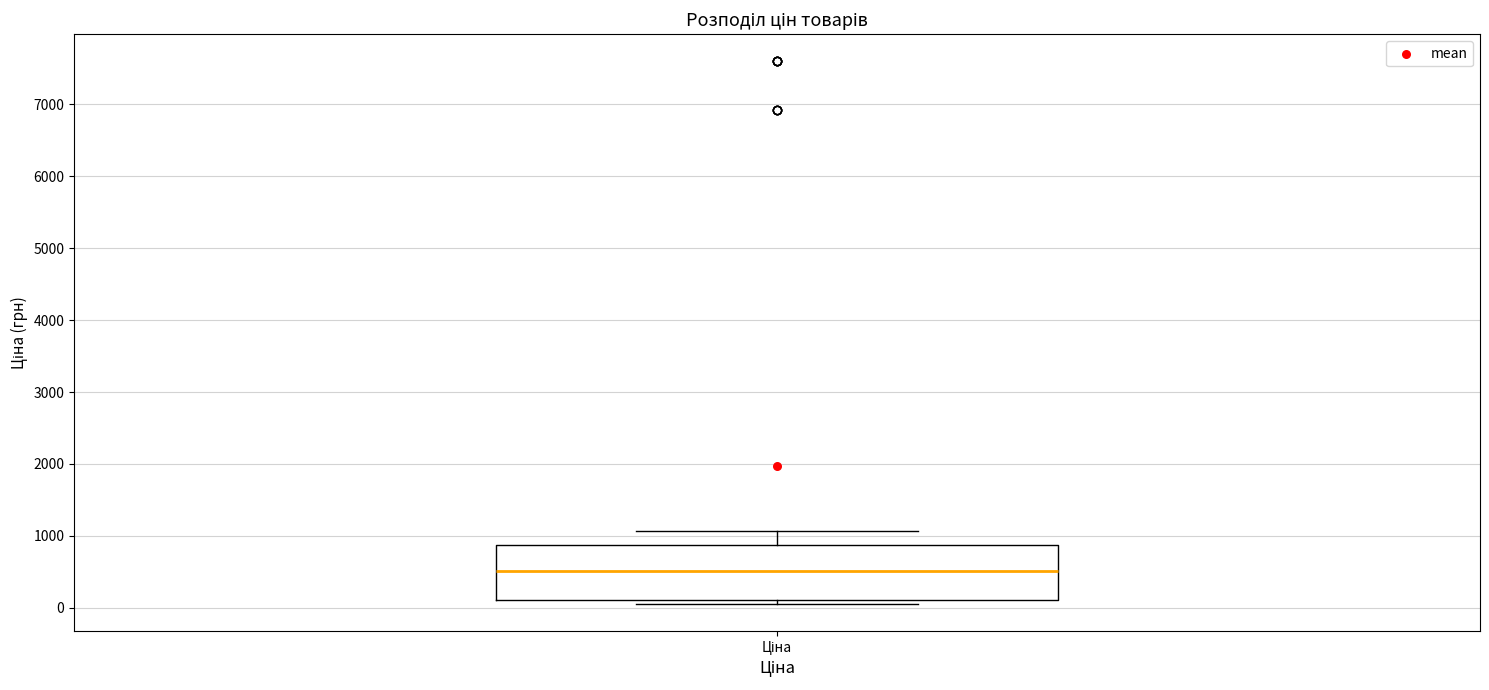

Transcribe this box plot: give where the median line is, the range the box spans, and where the two whiskers end, as read against the y-axis. The values are not printed on the chart, so give them approximately, as read against the axis.

median 500, box 100 to 900, whiskers 100 (just below the box's lower edge) to 1100